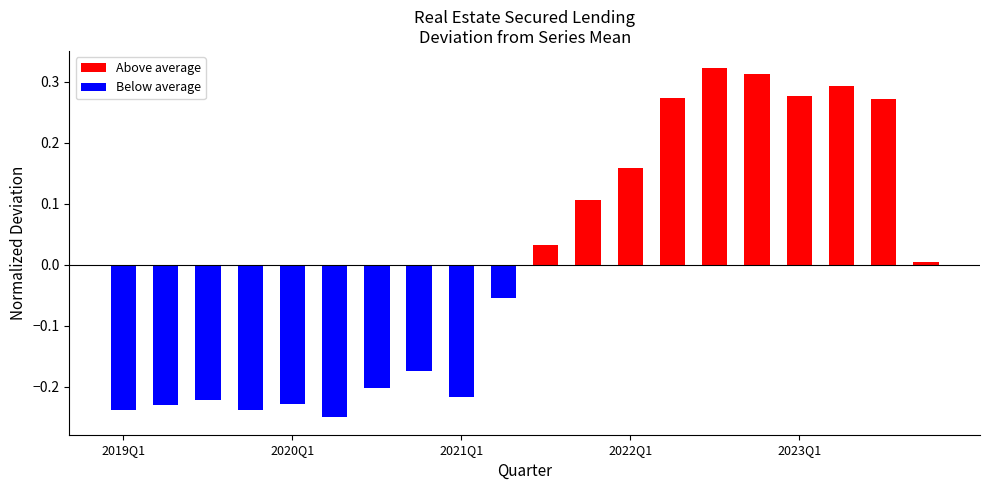

Rank the series by their maximum value, from highest to lowest.

Above average, Below average